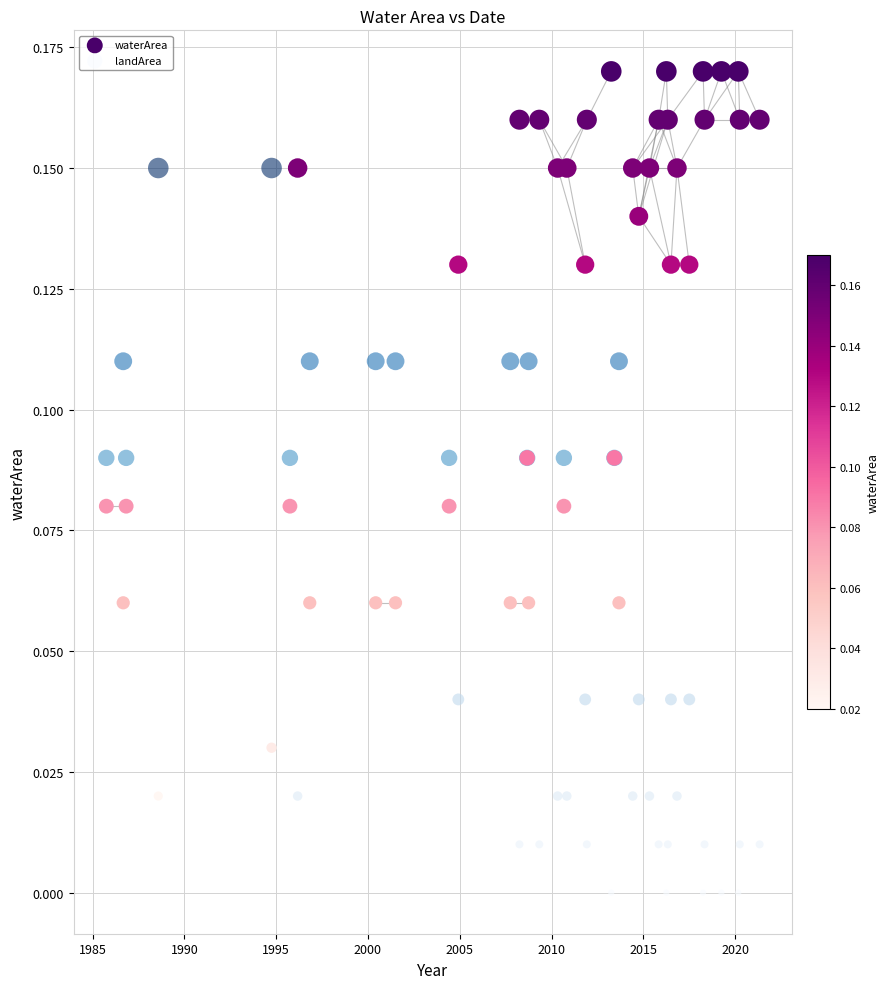

What are all the series names shown in the legend?

waterArea, landArea